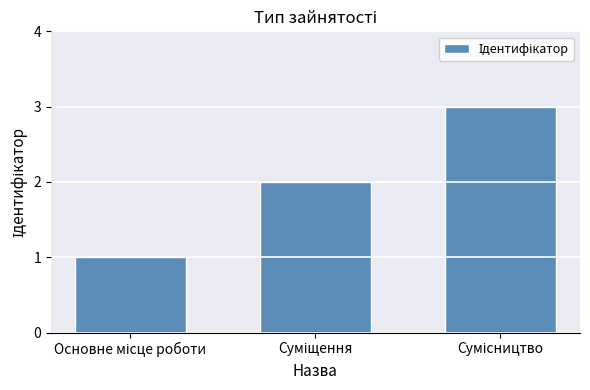

What is the difference between the maximum and second lowest values?

1